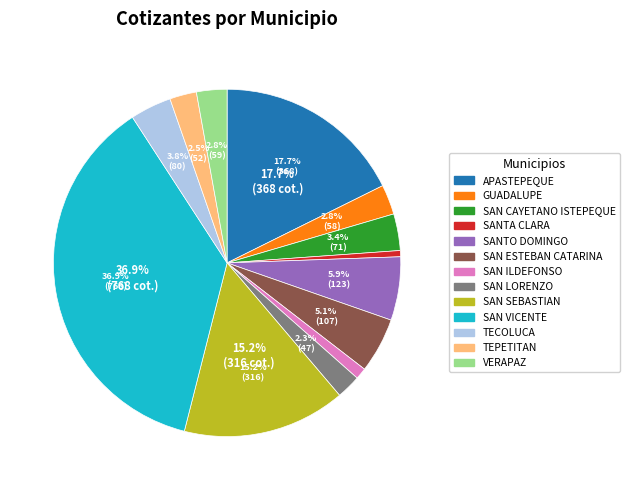

Combined, do SAN VICENTE and GUADALUPE account for over 50%?

No